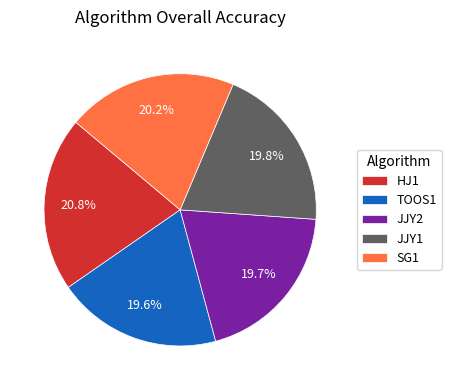

Is it true that JJY1 is 20% of the pie?

True